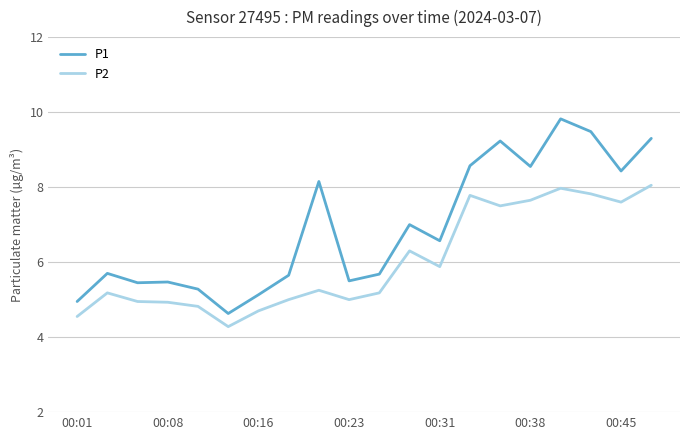

Which series has the largest range (max minus min)?

P1